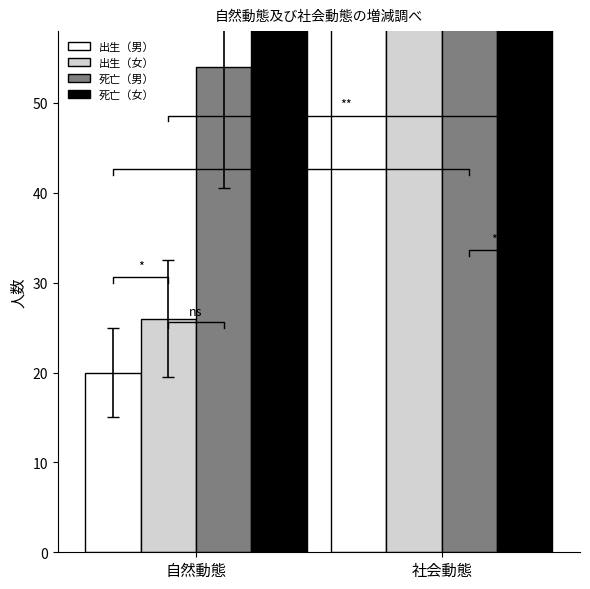

Is it true that 出生（女） equals 46 at 自然動態?

False